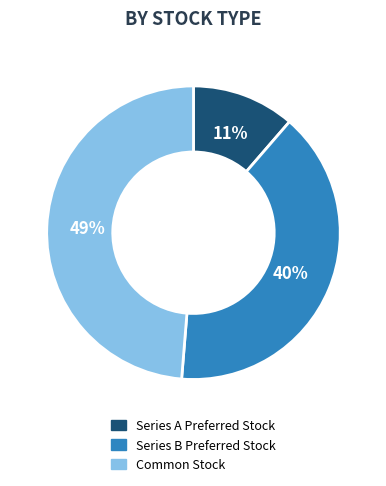

To the nearest percent, what is the difference between the Common Stock and Series B Preferred Stock slice percentages?

9%